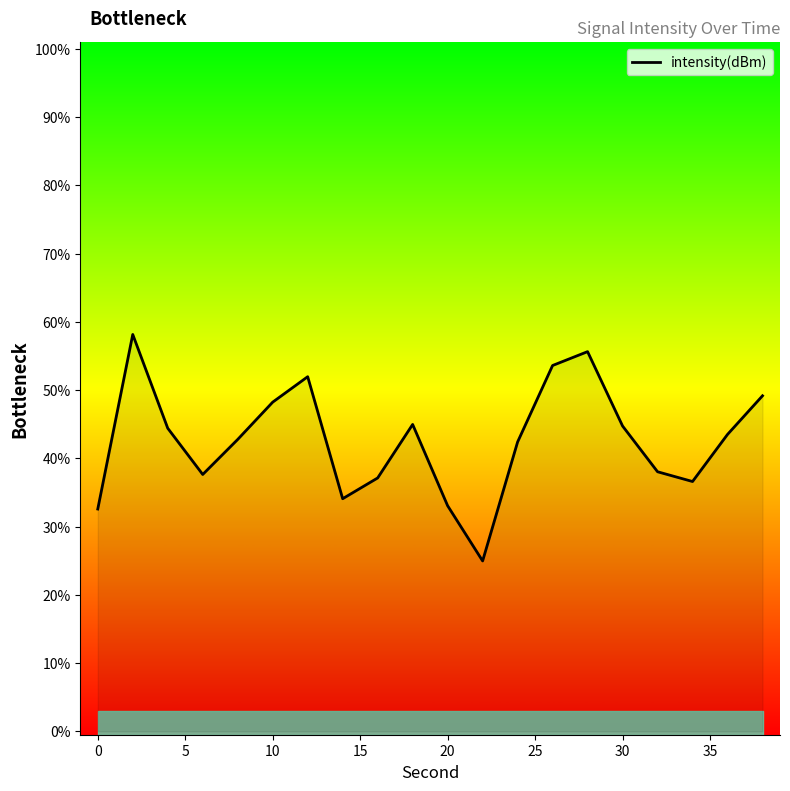

True or false: the data has more than 2 interior local peaks.

True